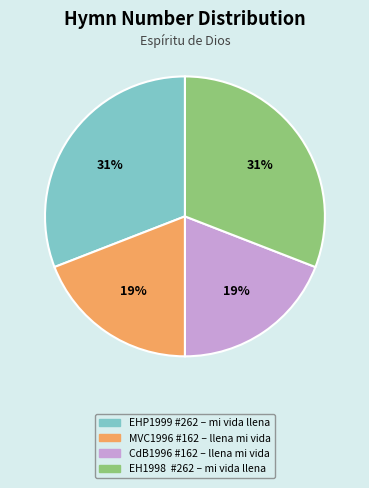

The CdB1996 #162 – llena mi vida slice represents 10% of the pie. True or false?

False